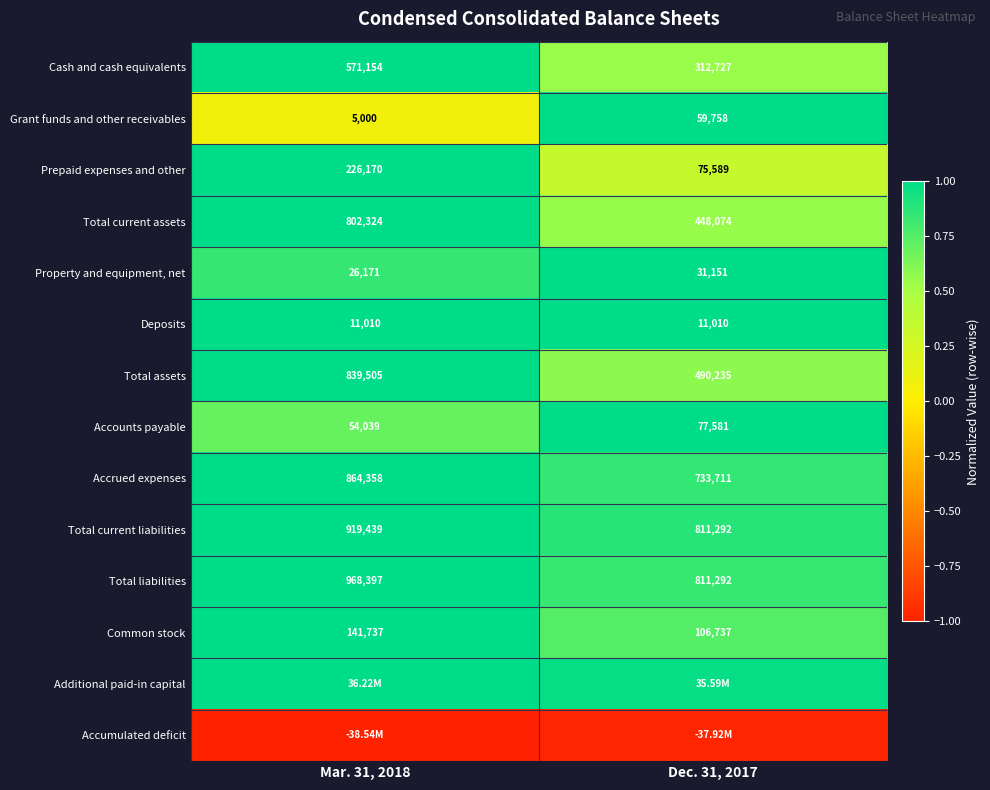

Which has a higher value, Dec. 31, 2017 or Mar. 31, 2018?

Mar. 31, 2018